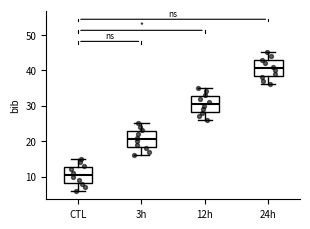

Where is the lower edge of the box for CTL on the y-axis? The values are not printed on the chart, so give them approximately, as read against the axis.

8